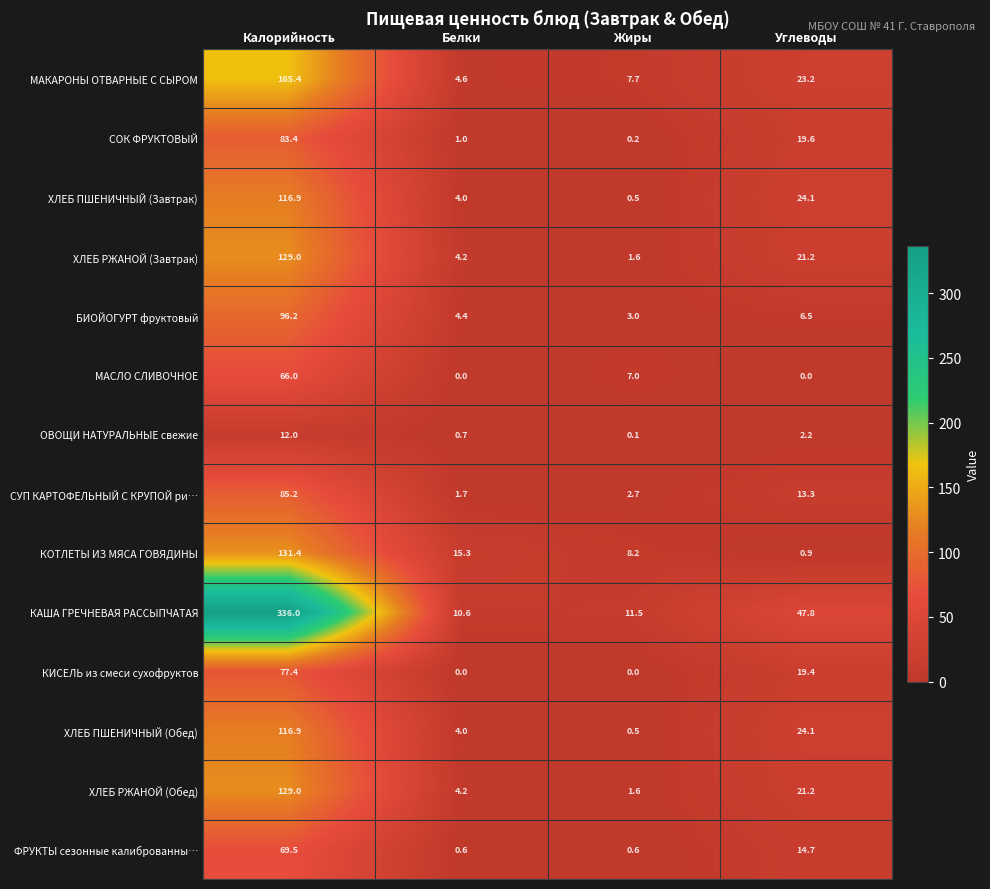

What is the difference between the maximum and minimum values in the КОТЛЕТЫ ИЗ МЯСА ГОВЯДИНЫ series?

130.5